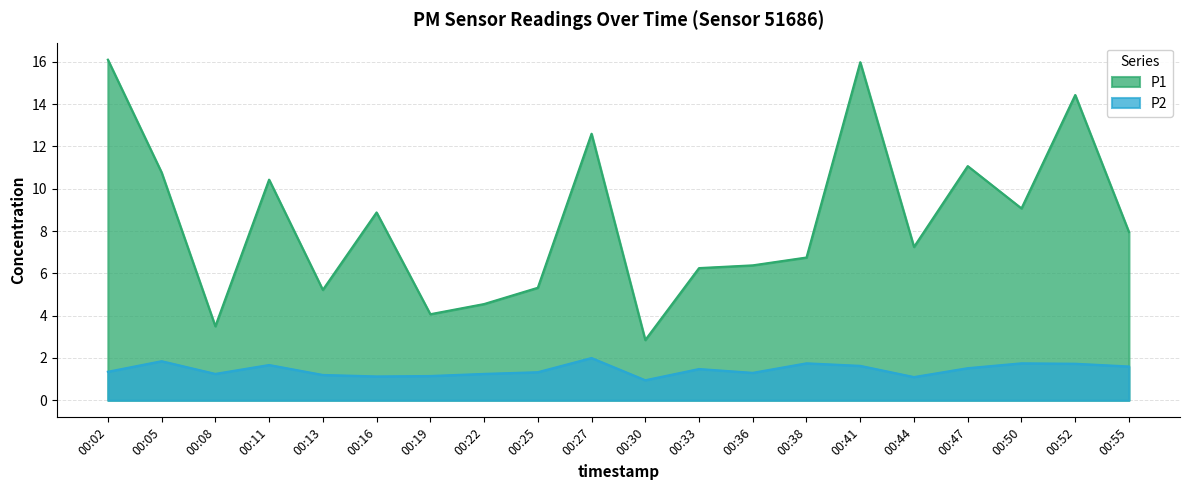

At which category is the sum across all series the highest?

00:41